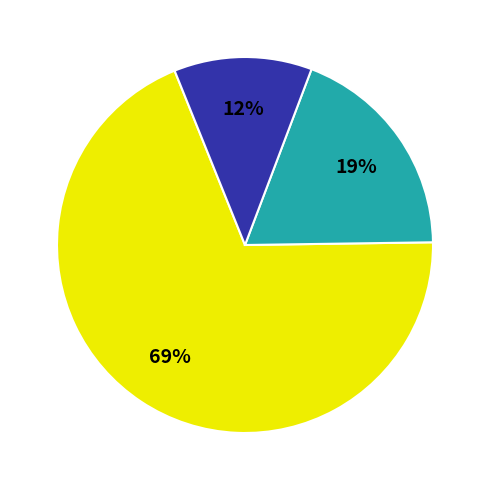

To the nearest percent, what is the difference between the largest and smallest slice percentages?

57%